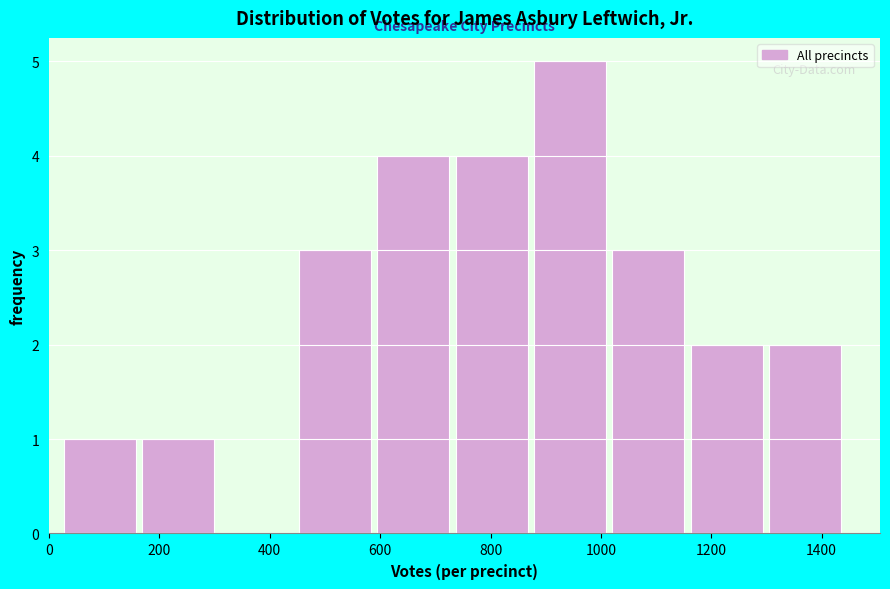

Over which range of the x-axis is the bar tallest?

880 to 1020